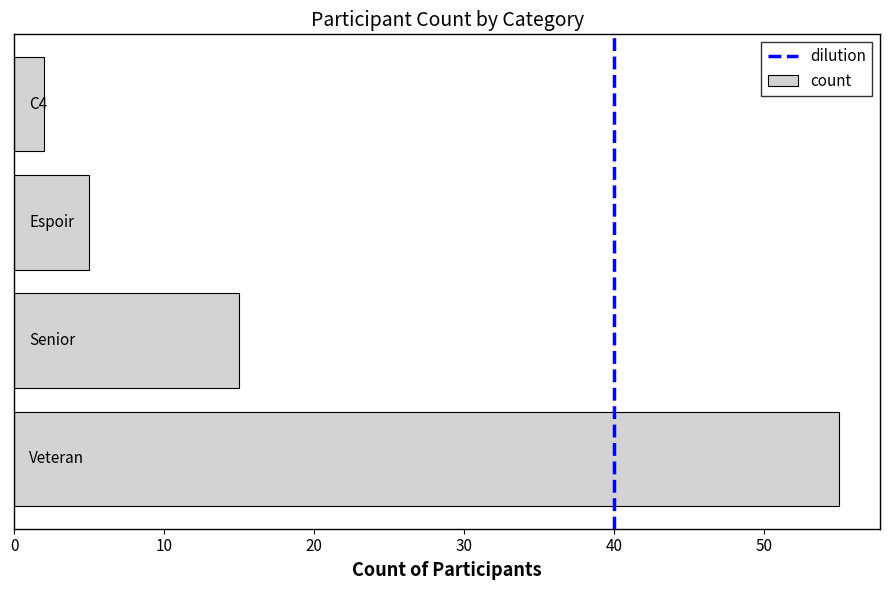

What is the greatest value displayed?

55